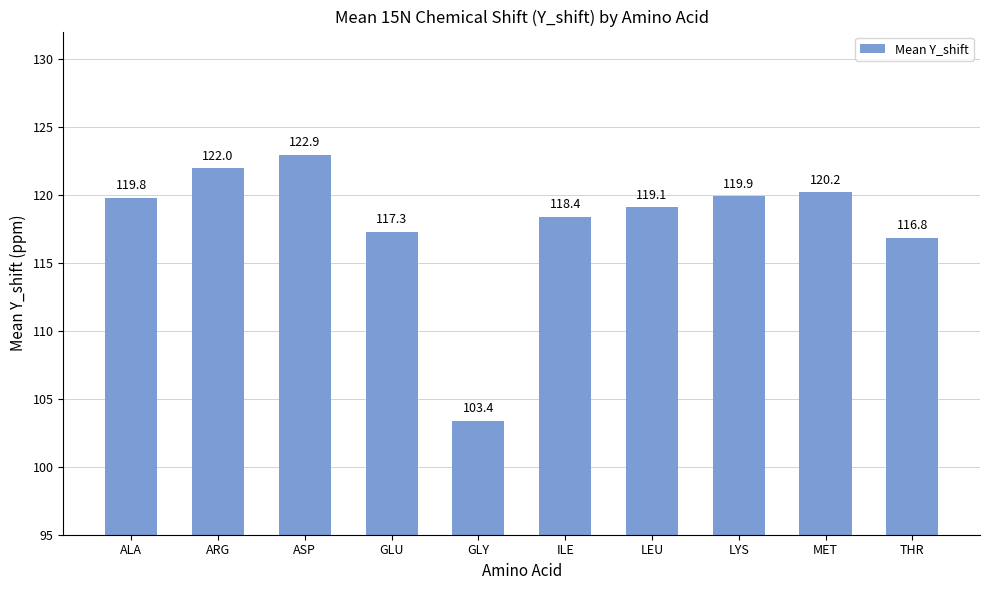

What is the difference between the values at MET and THR?

3.3